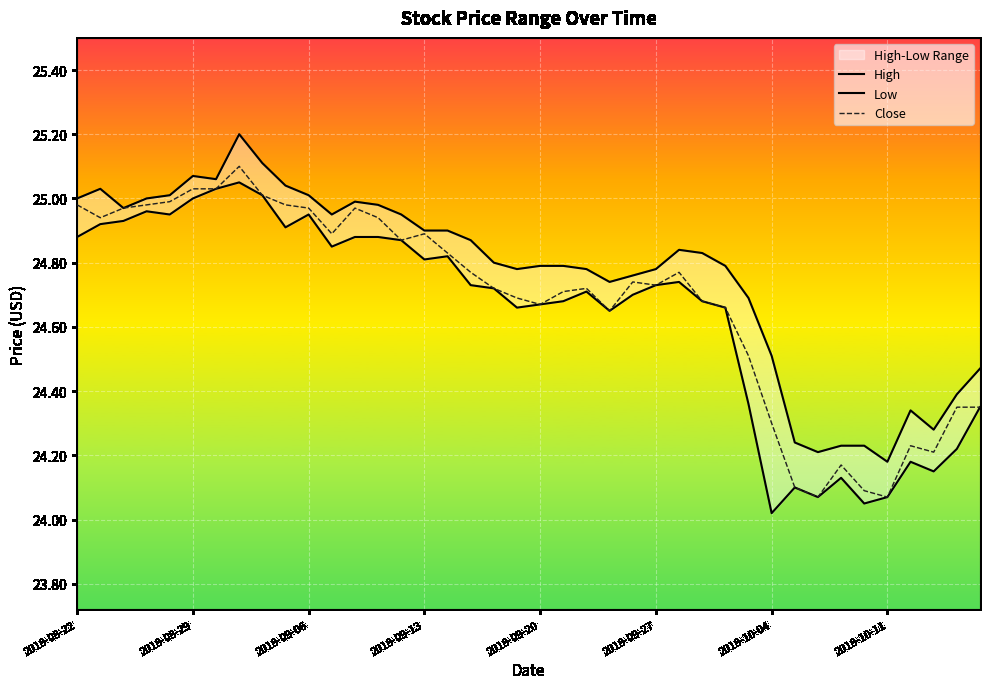

The value of Close at 2018-09-13 is 24.9. True or false?

True